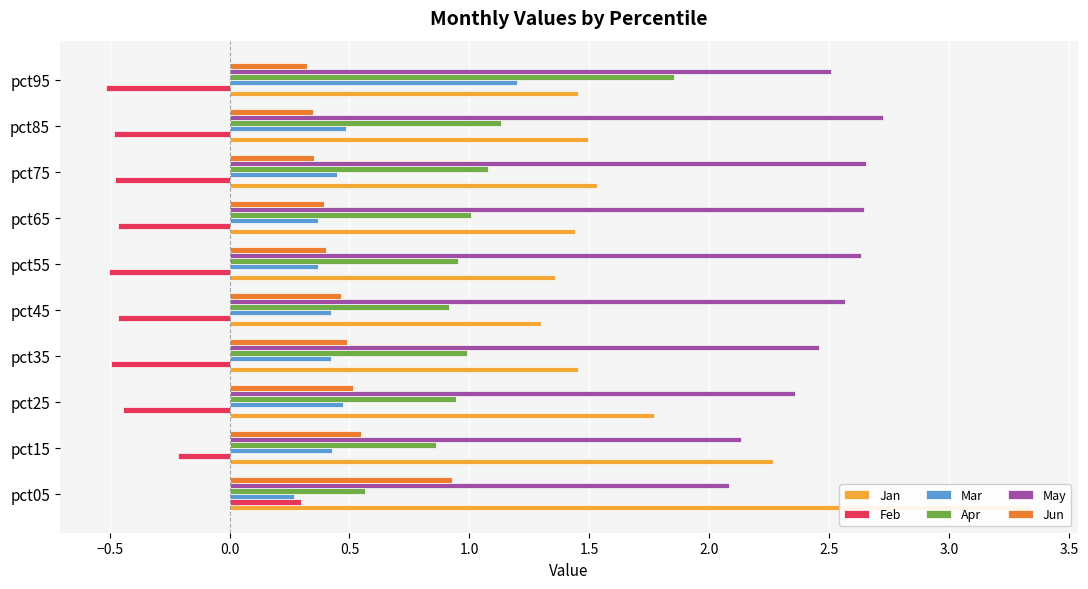

How many bars are there in each group?

6